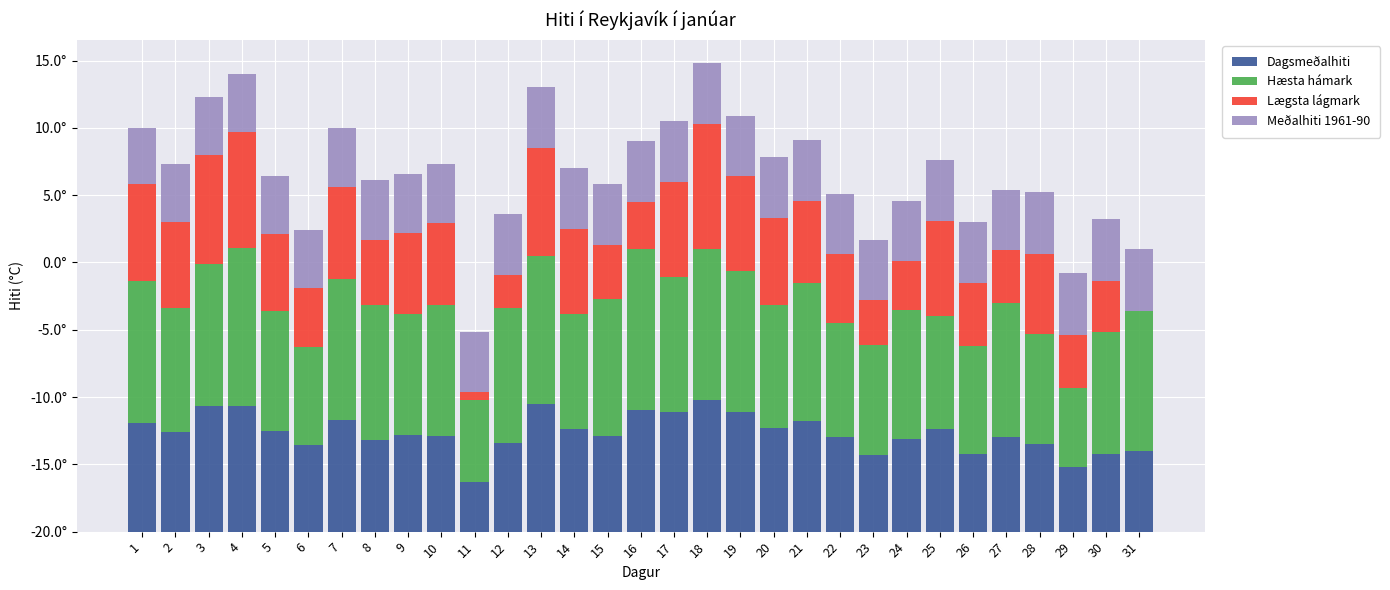

What are all the series names shown in the legend?

Dagsmeðalhiti, Hæsta hámark, Lægsta lágmark, Meðalhiti 1961-90